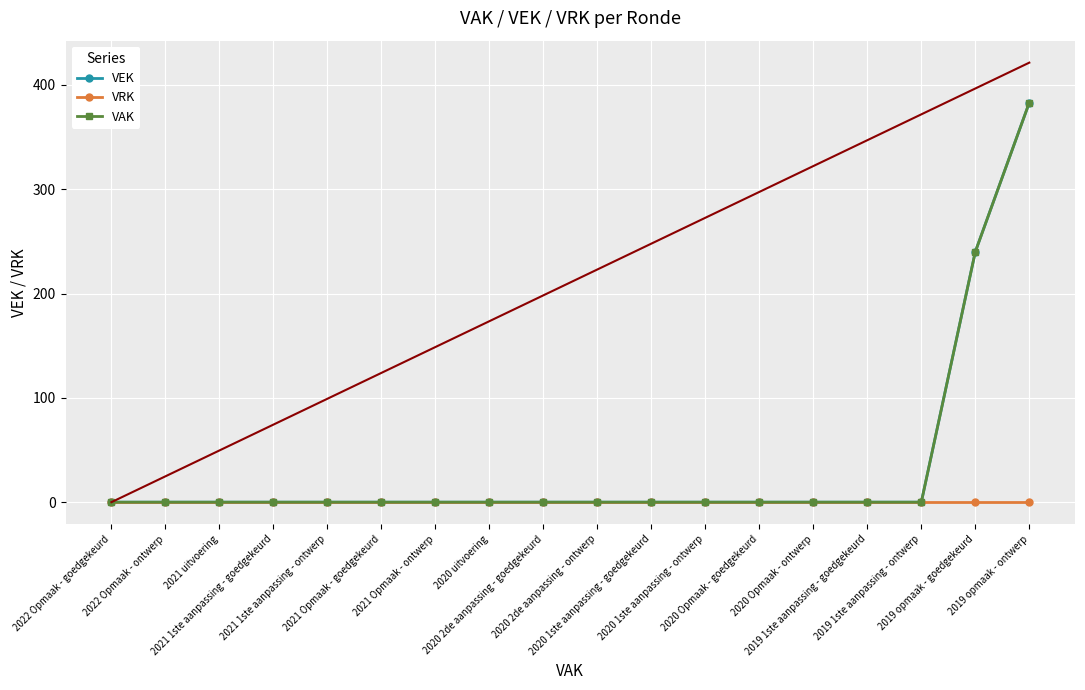

The VAK series shows 145 at 2020 1ste aanpassing - ontwerp. True or false?

False